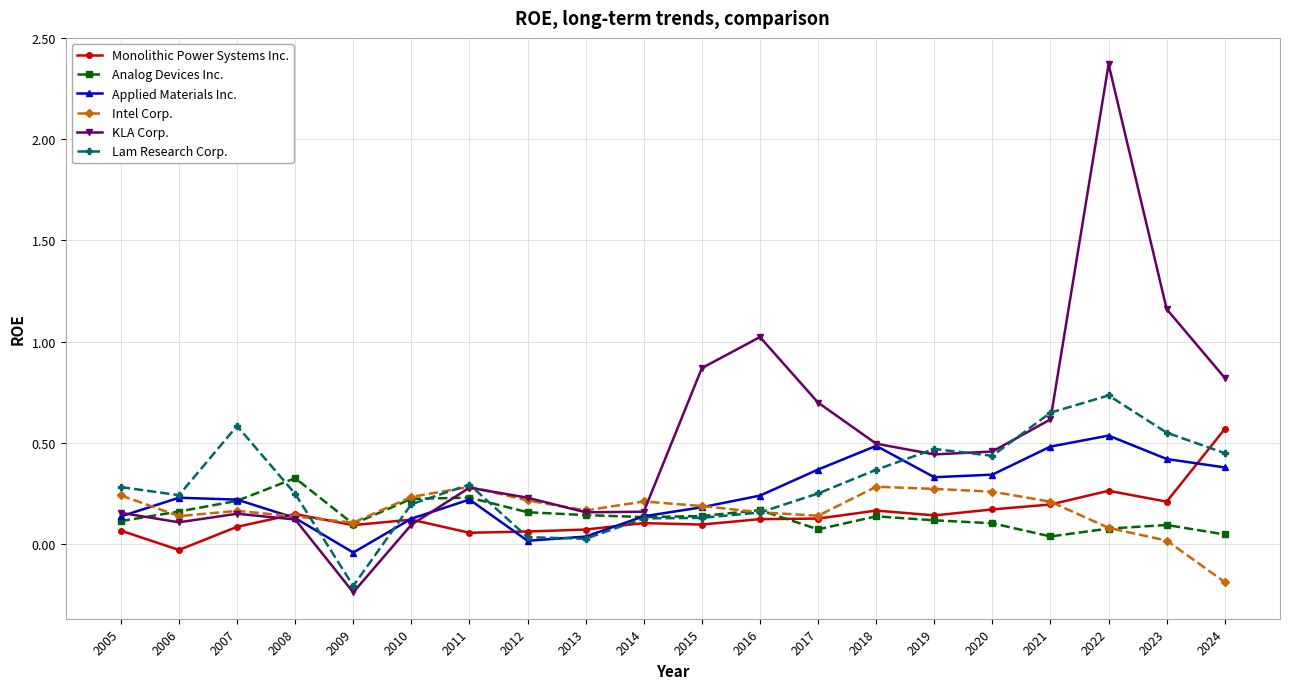

True or false: Lam Research Corp. and Monolithic Power Systems Inc. intersect in this chart.

True